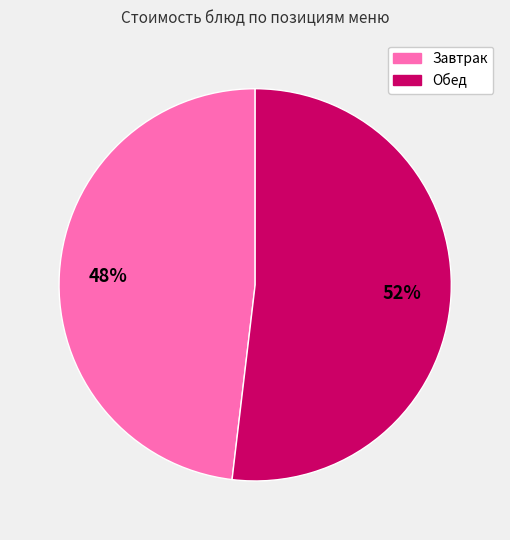

Is there any slice that represents more than half of the pie?

Yes